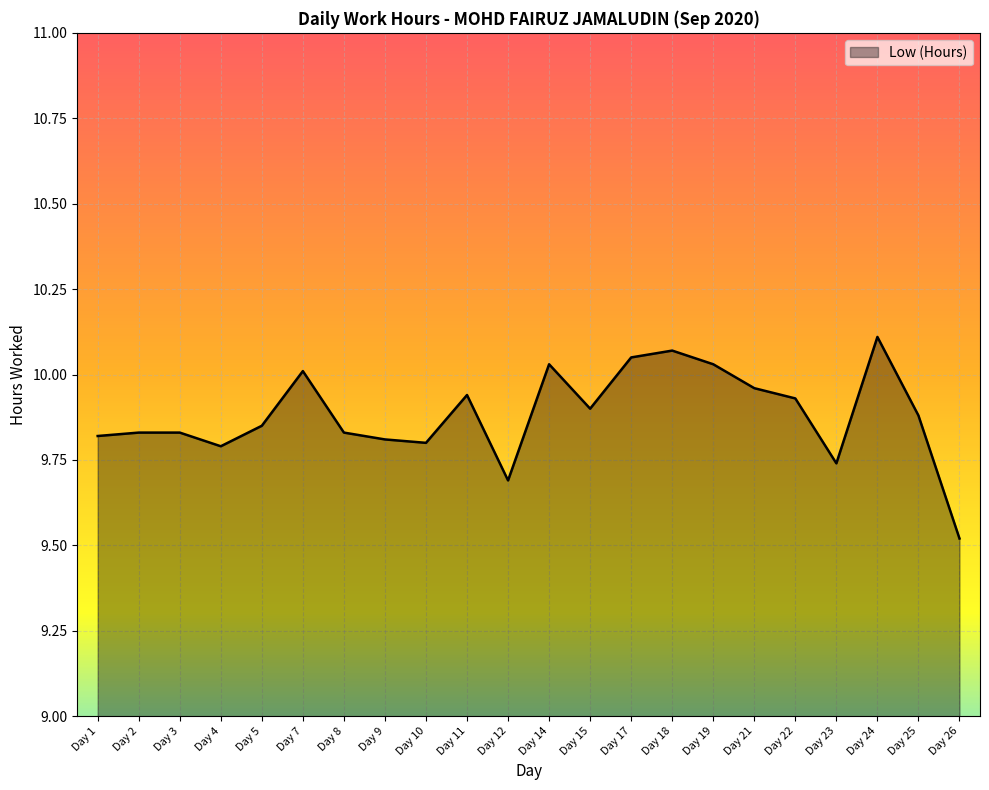

Where is the data nearest to the value 9?

Day 26